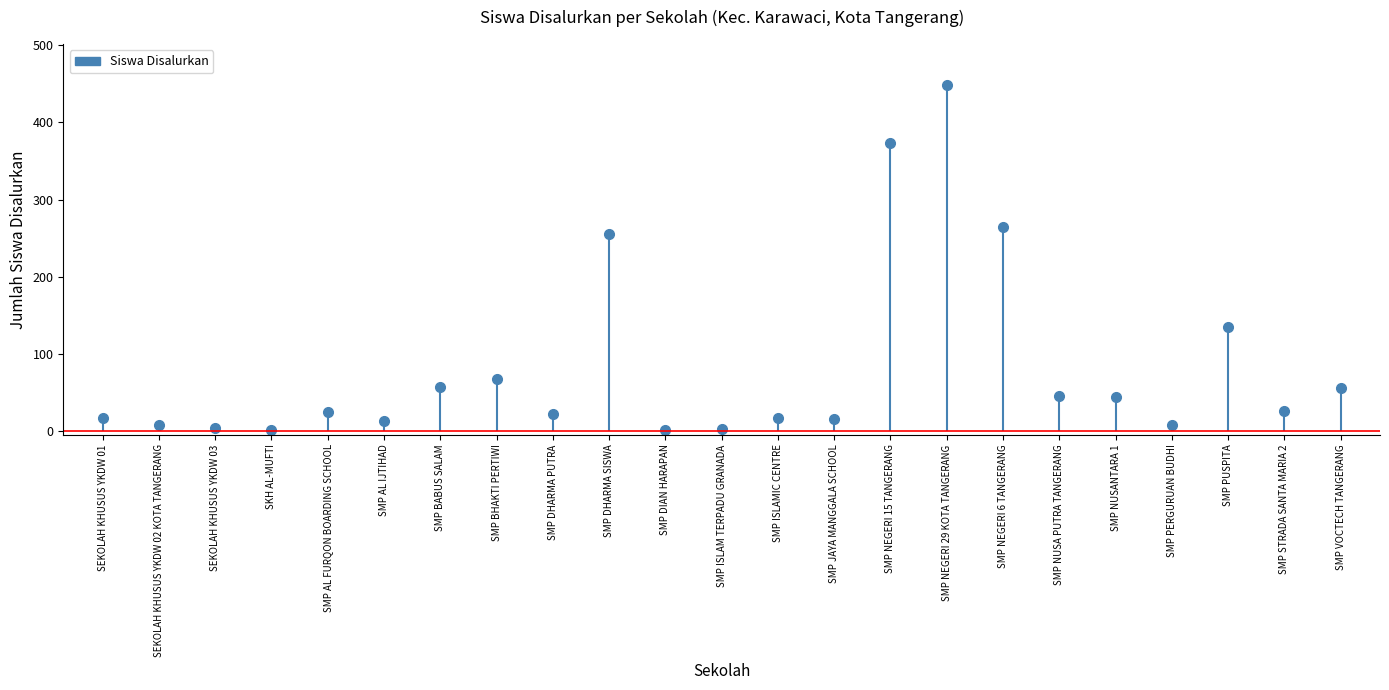

True or false: the data shows 1 at SKH AL-MUFTI.

False